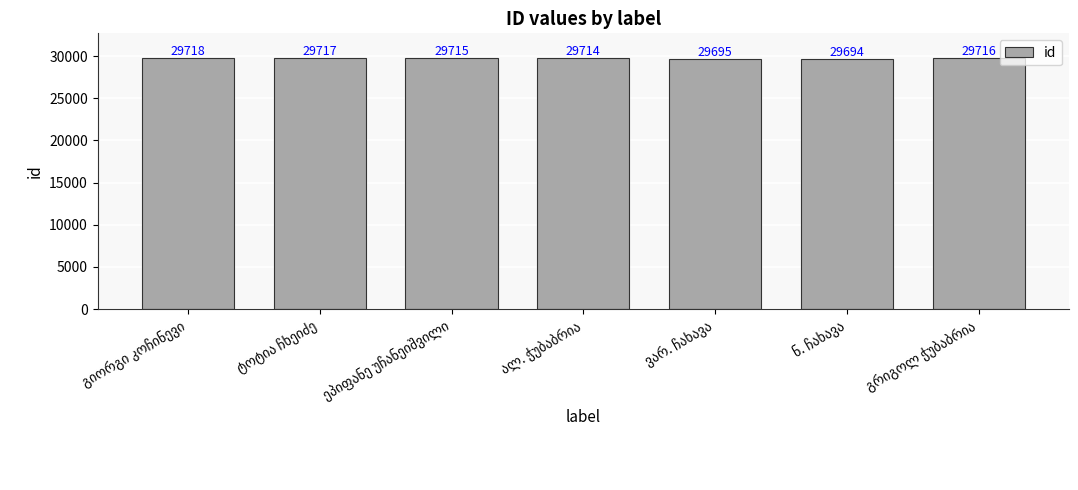

What is the greatest value displayed?

29718